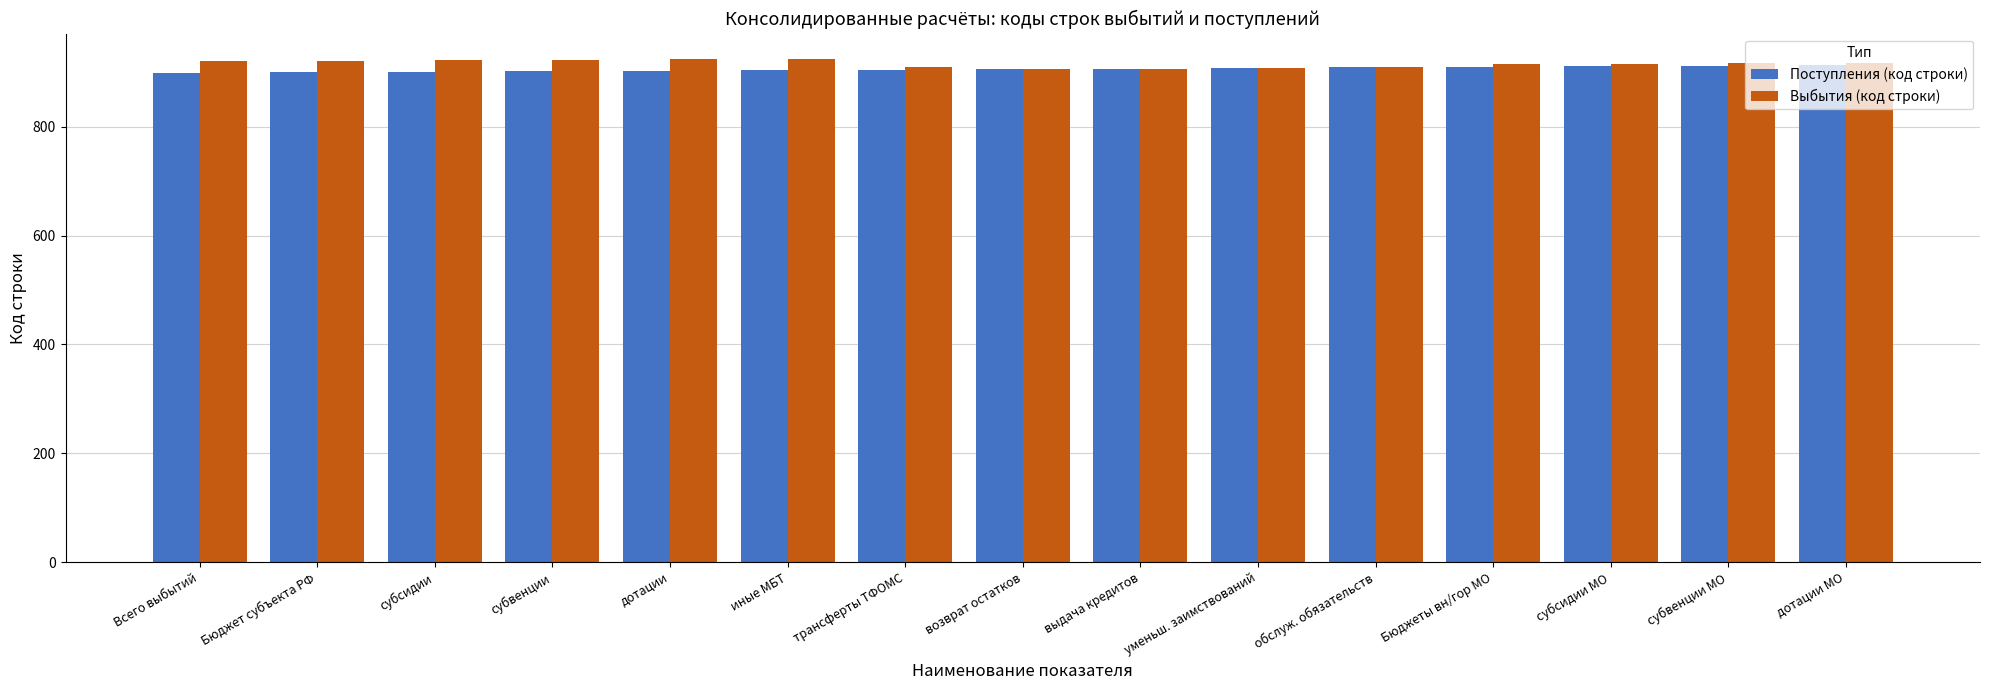

What is the spread (max minus min) of values at субвенции?

21